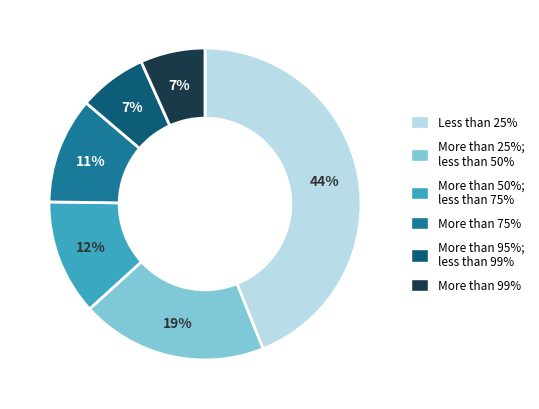

Combined, do More than 95%; less than 99% and More than 50%; less than 75% account for over 50%?

No